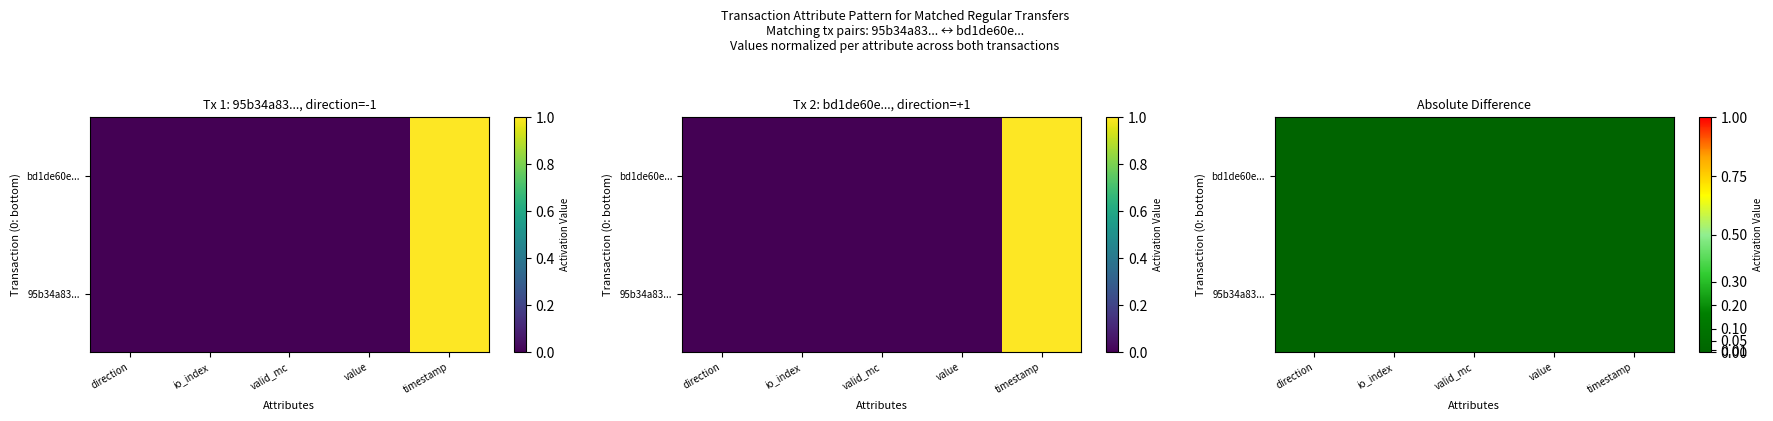

Which label corresponds to the largest value in the chart?

timestamp